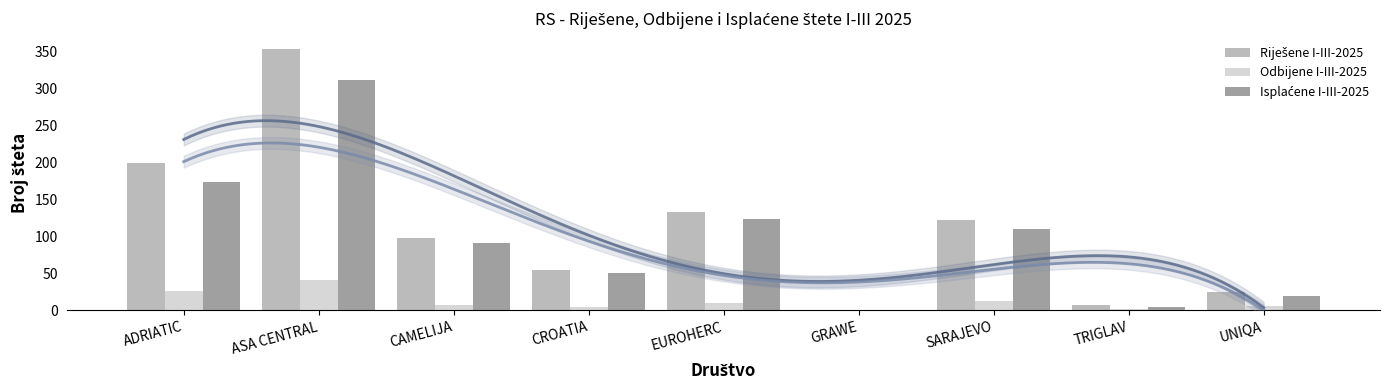

Which series has the largest total across all categories?

Riješene I-III-2025